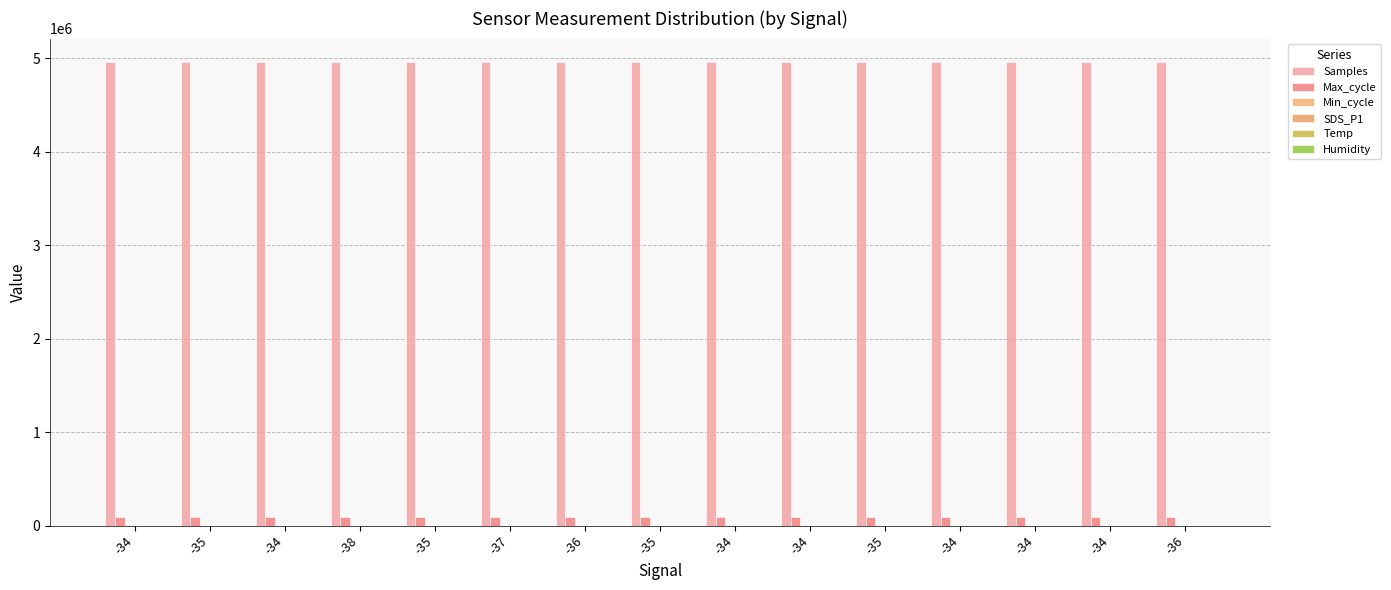

At which label is Min_cycle closest to 28?

-34